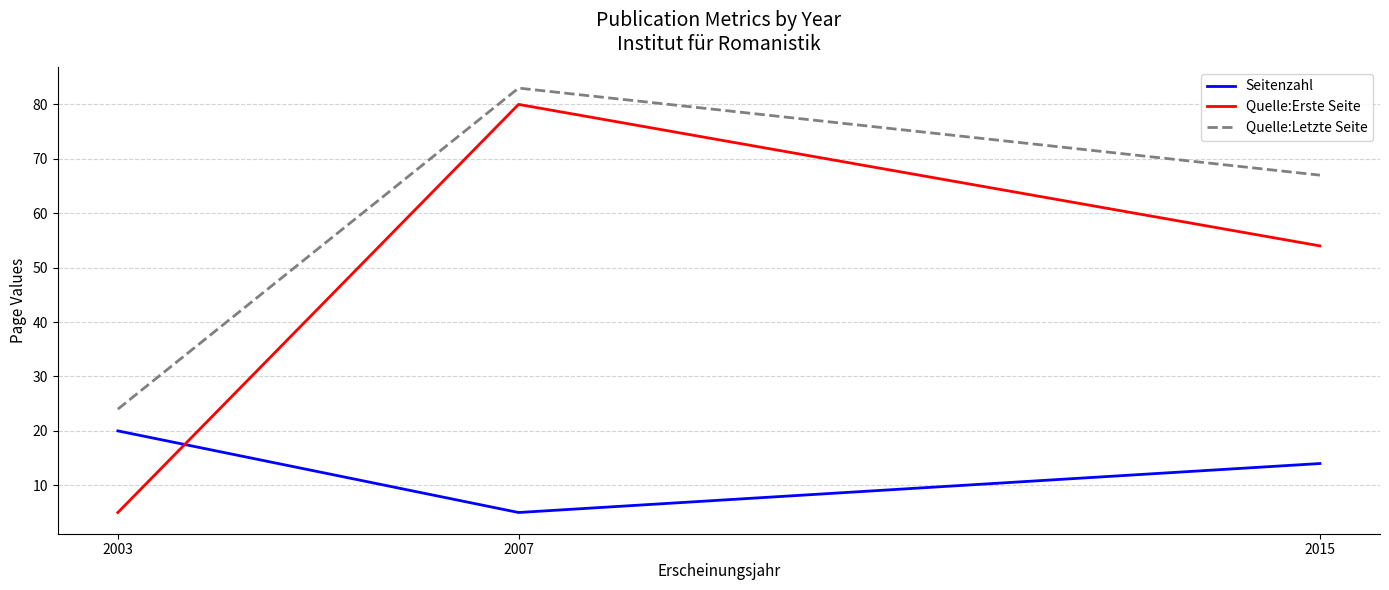

What is the minimum value for Quelle:Erste Seite?

5